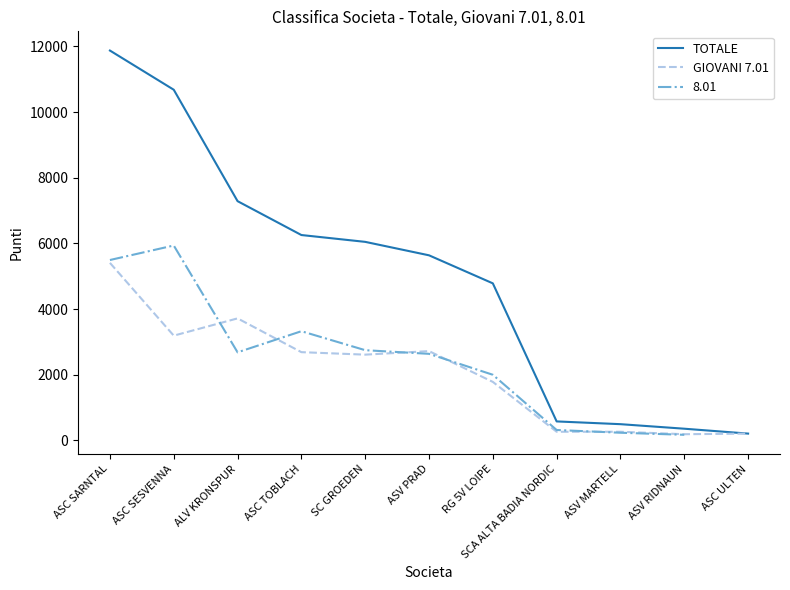

At which label does GIOVANI 7.01 reach its peak?

ASC SARNTAL